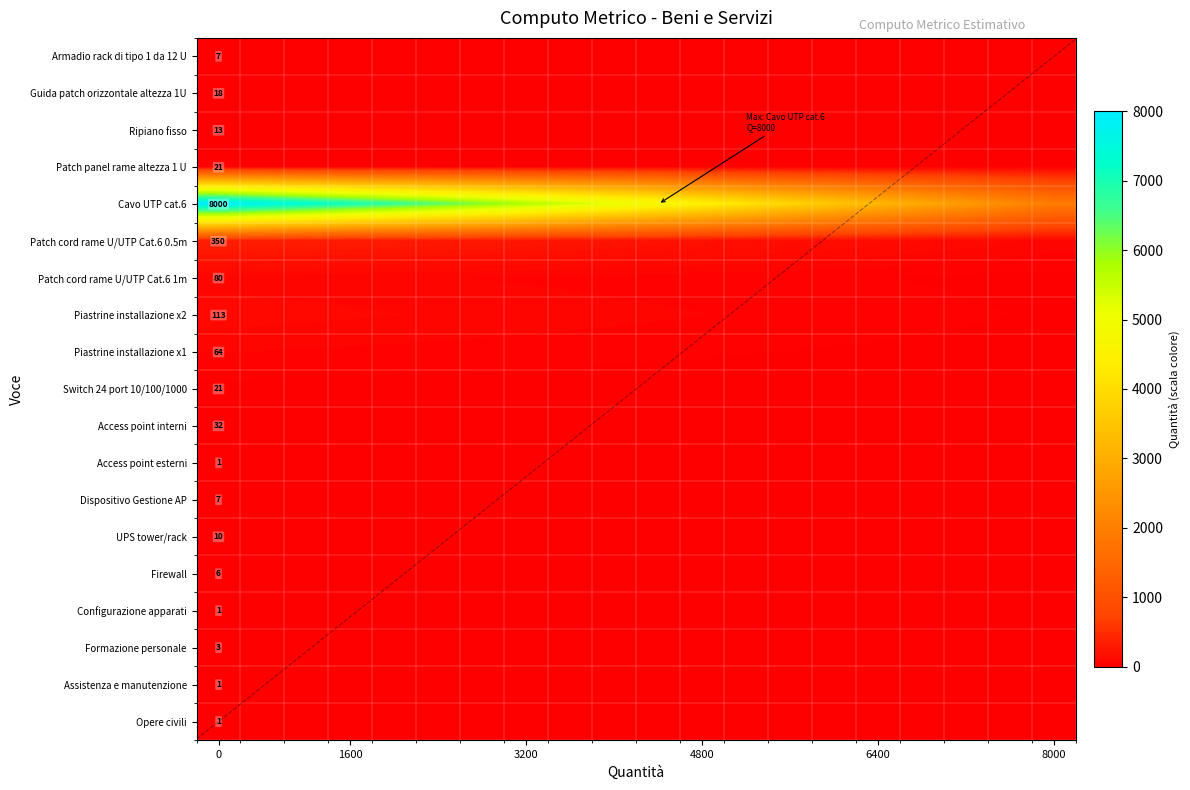

Rank the series at 1600 from highest to lowest value.

Cavo UTP cat.6, Patch cord rame U/UTP Cat.6 0.5m, Piastrine installazione x2, Patch cord rame U/UTP Cat.6 1m, Piastrine installazione x1, Access point interni, Patch panel rame altezza 1 U, Switch 24 port 10/100/1000, Guida patch orizzontale altezza 1U, Ripiano fisso, UPS tower/rack, Armadio rack di tipo 1 da 12 U, Dispositivo Gestione AP, Firewall, Formazione personale, Access point esterni, Configurazione apparati, Assistenza e manutenzione, Opere civili